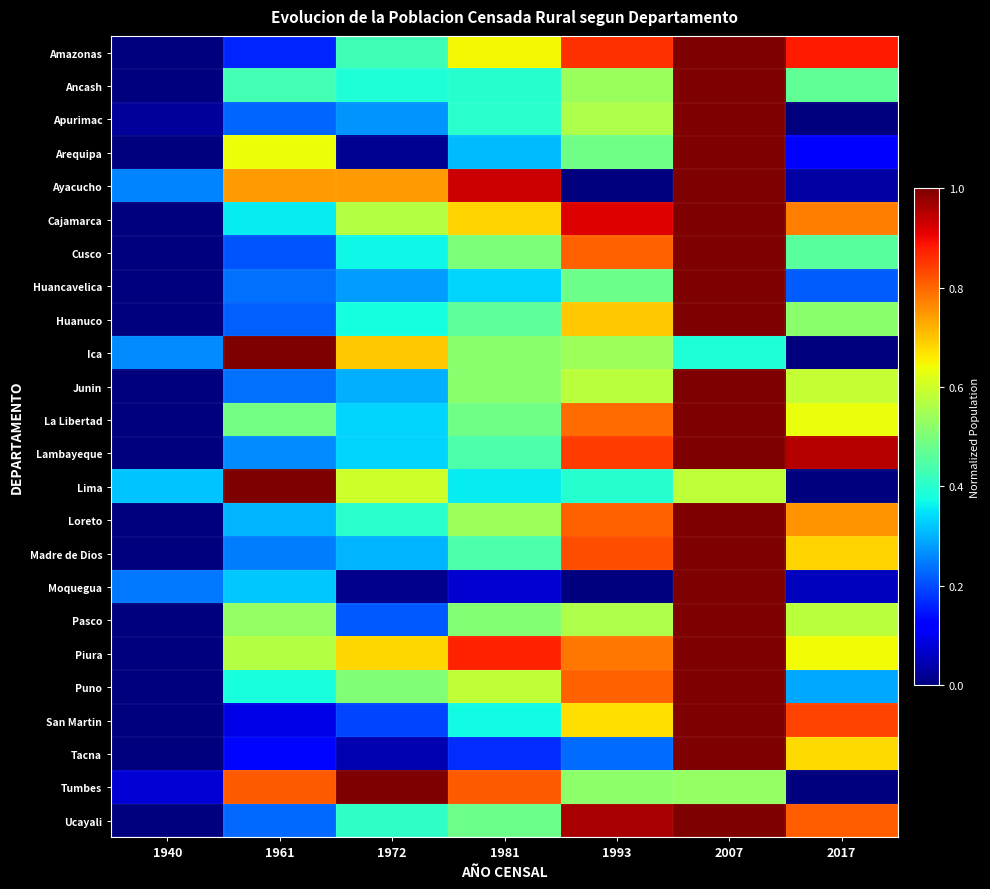

At which category is the sum across all series the highest?

2007